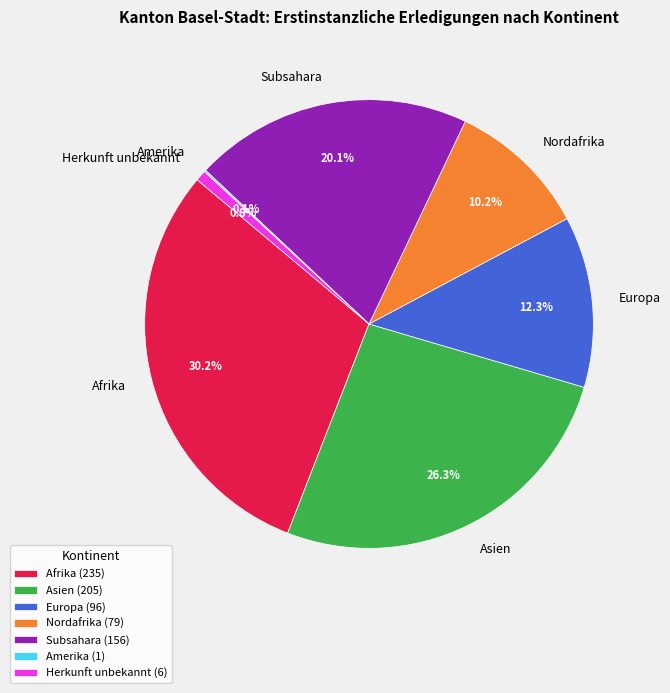

Which has a higher value, Nordafrika or Herkunft unbekannt?

Nordafrika